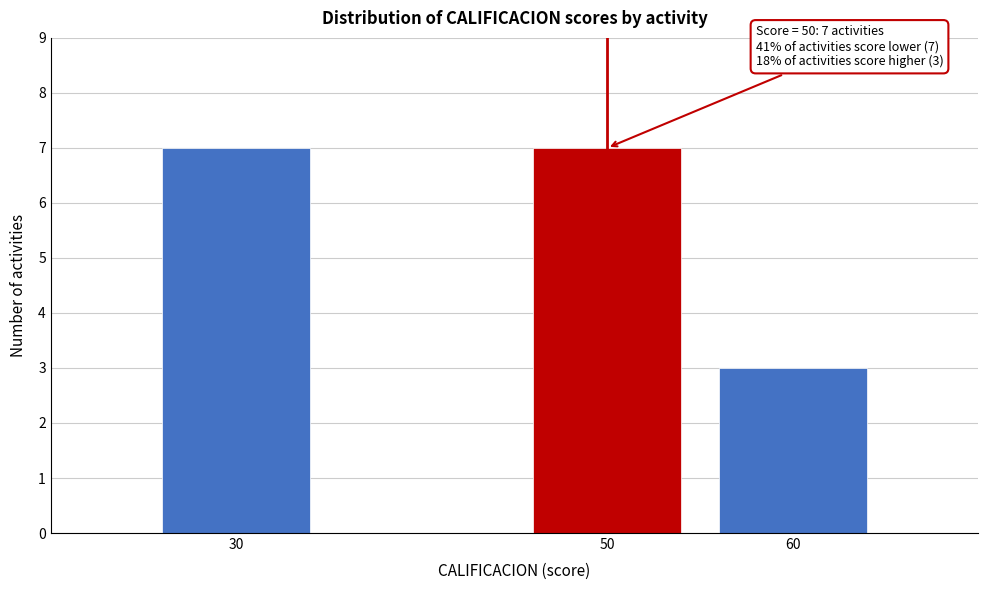

Reading left to right, list all the values displayed in this chart.

30=7	50=7	60=3